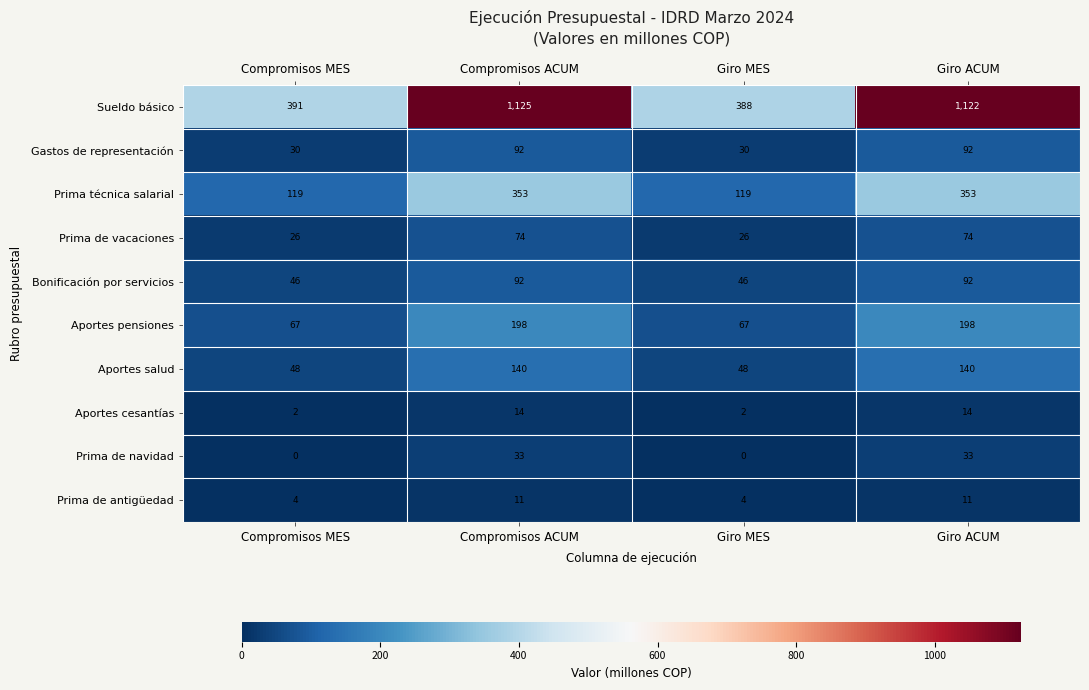

Is it true that Prima de antigüedad equals 16 at Giro ACUM?

False